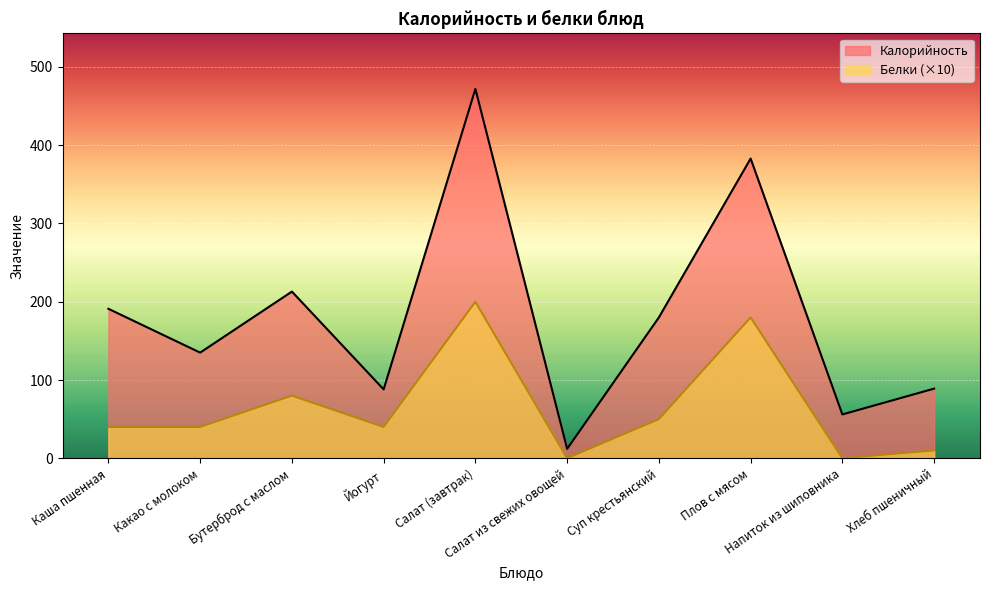

Rank the series at Салат из свежих овощей from lowest to highest value.

Белки (×10), Калорийность